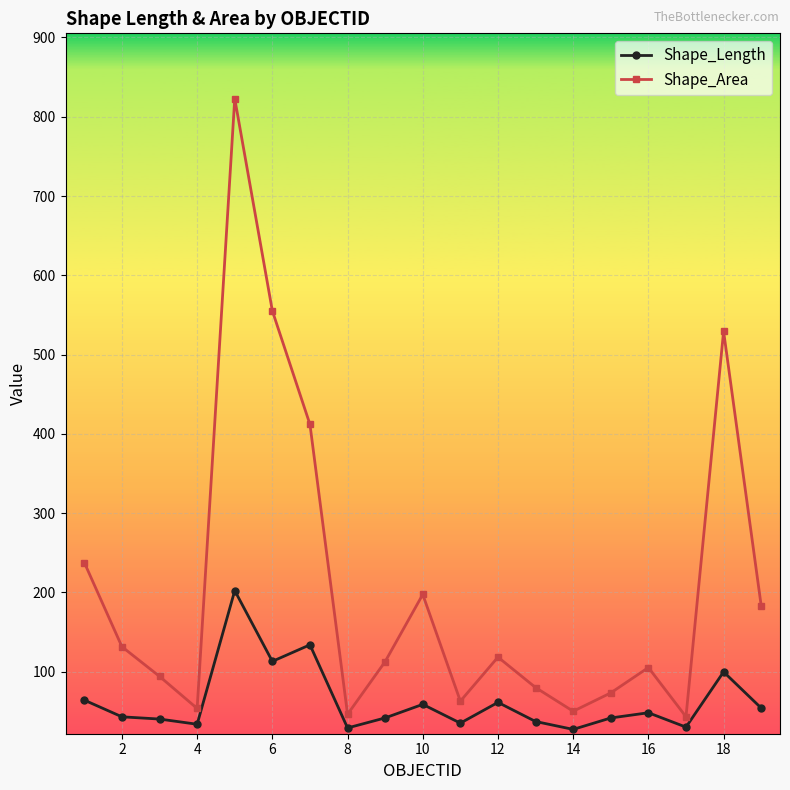

True or false: Shape_Length has more than 0 points higher than both neighbors.

True